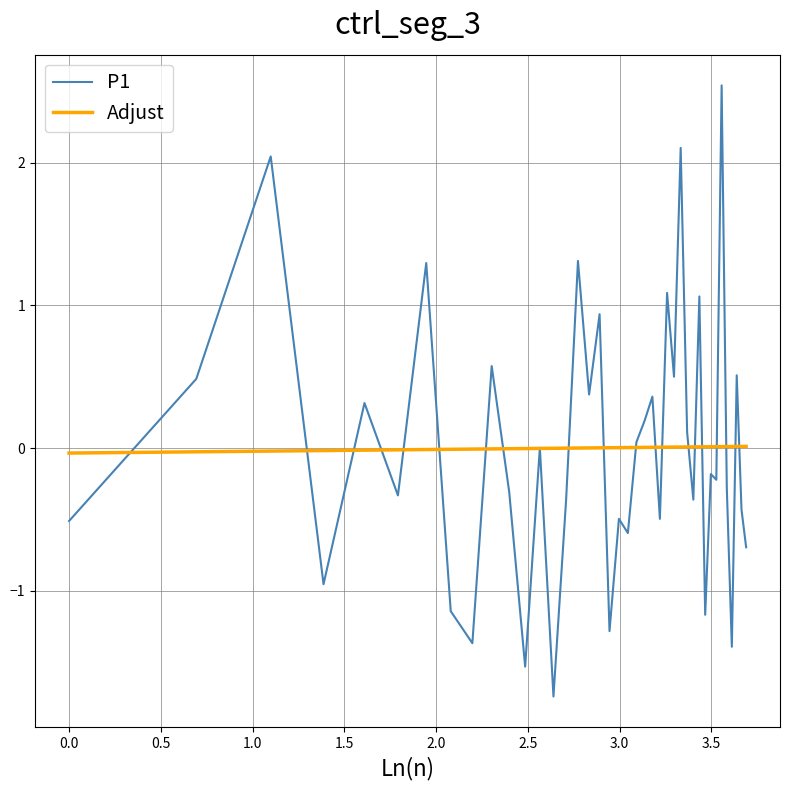

Which series has the largest range (max minus min)?

P1